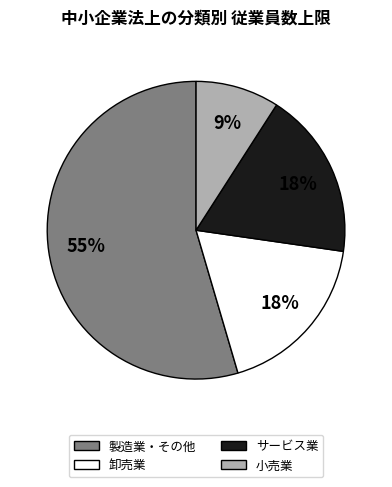

Does 卸売業 account for over 50% of the chart?

No